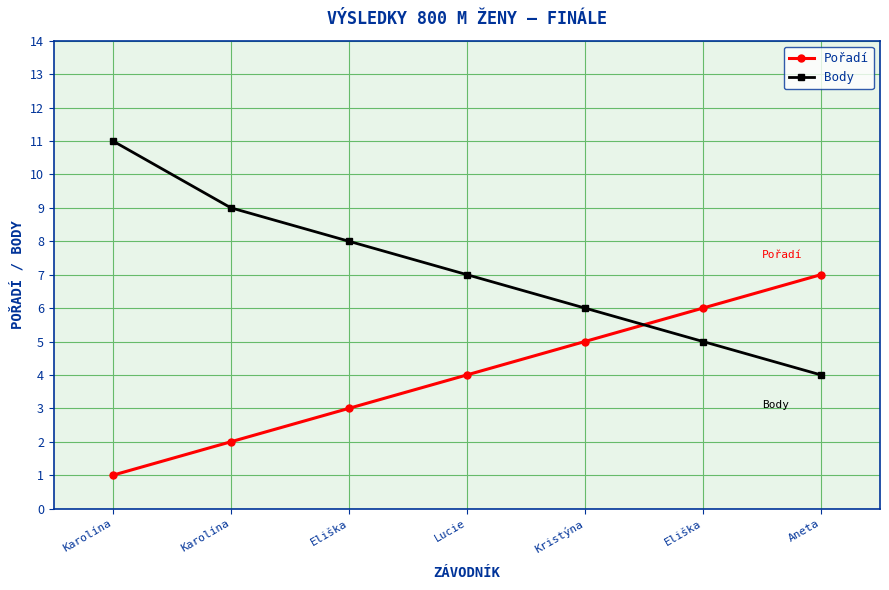

How many series are shown in this chart?

2